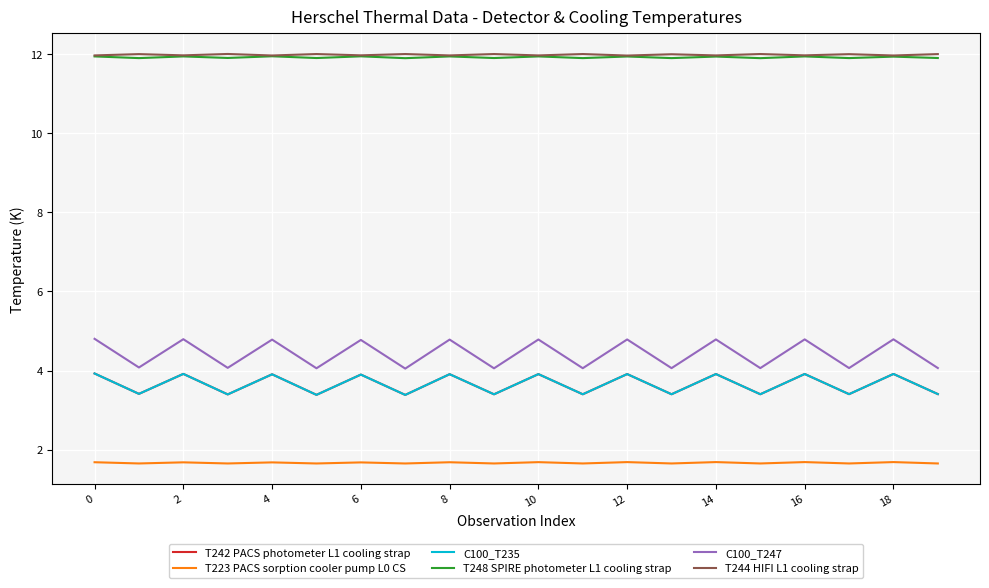

Is this an area chart (filled region under the line)?

No